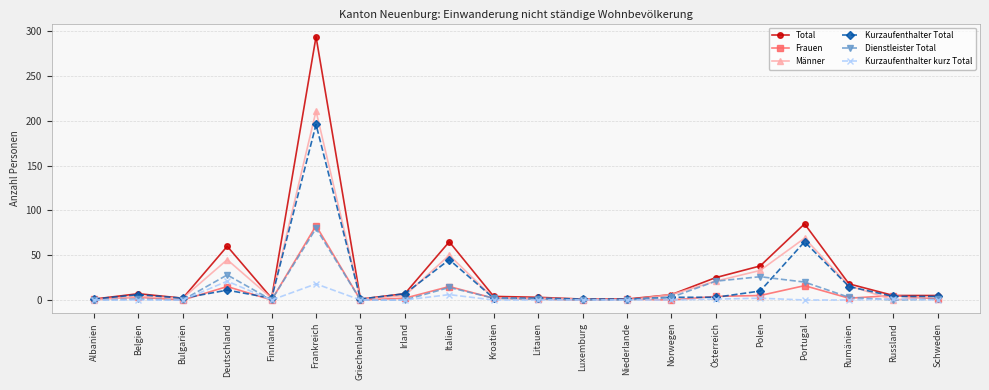

What is the average value of the Frauen series?

8